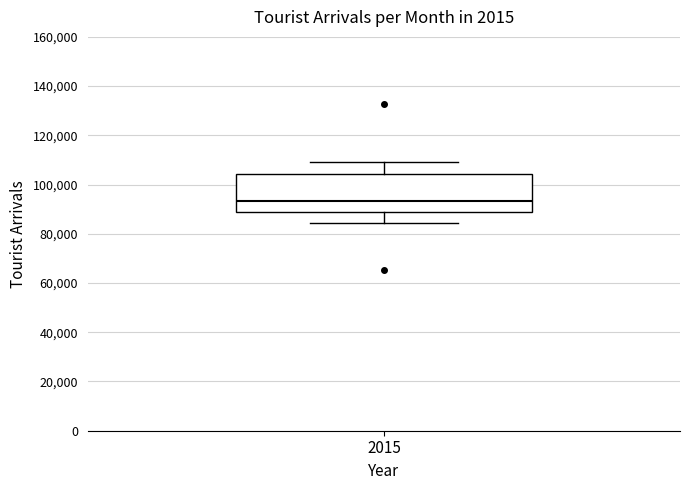

Transcribe this box plot: give where the median line is, the range the box spans, and where the two whiskers end, as read against the y-axis. The values are not printed on the chart, so give them approximately, as read against the axis.

median 94000, box 88000 to 104000, whiskers 84000 to 110000